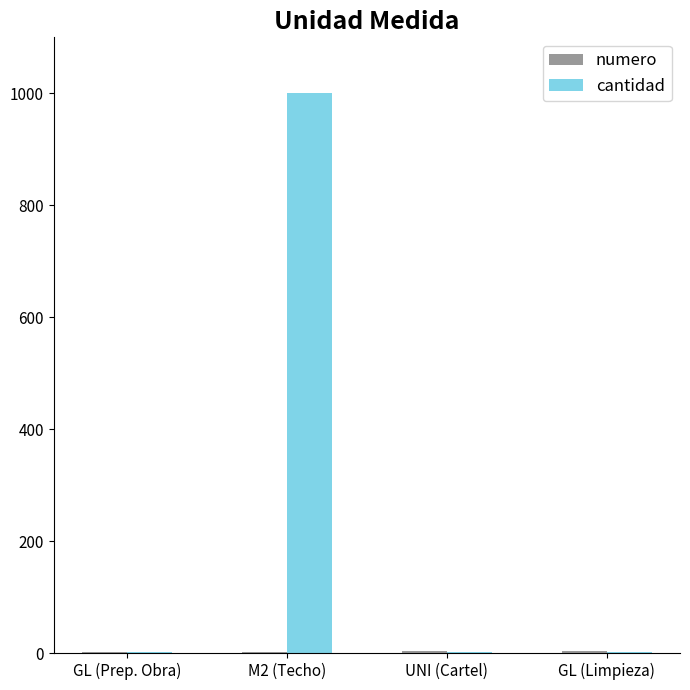

How many values in the cantidad series exceed 1?

1